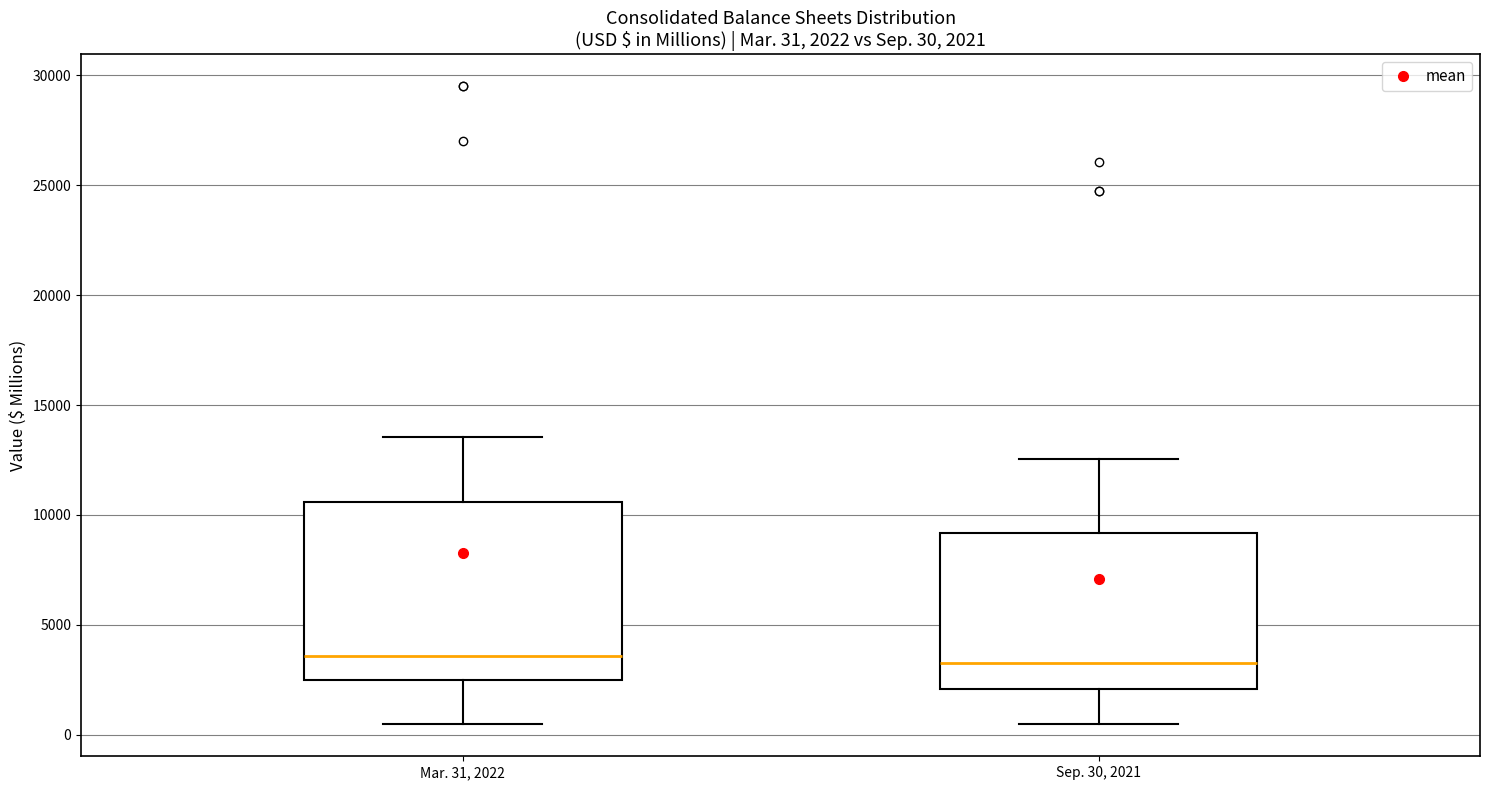

Comparing the boxes themselves (not the whiskers), which one is the tallest?

Mar. 31, 2022